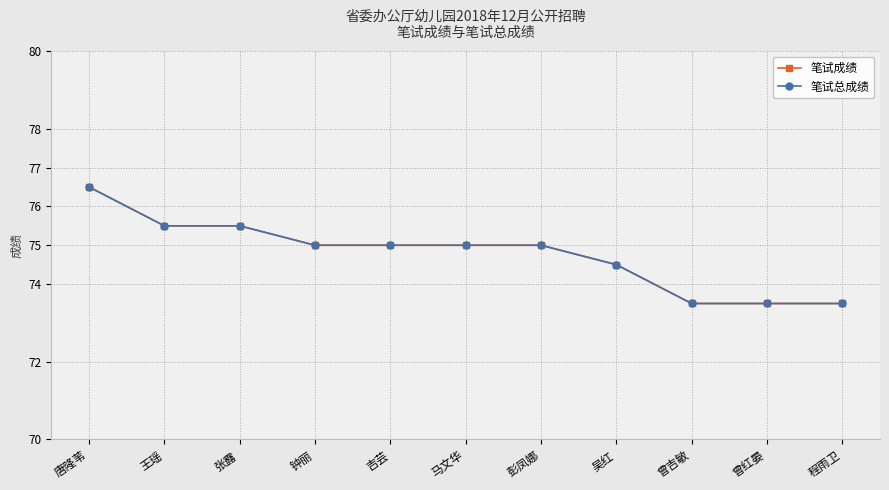

List the labels in order of 笔试总成绩 value, largest first.

唐隆苇, 王瑶, 张露, 钟丽, 吉芸, 马文华, 彭凤娜, 吴红, 曾吉敏, 曾红晏, 程雨卫